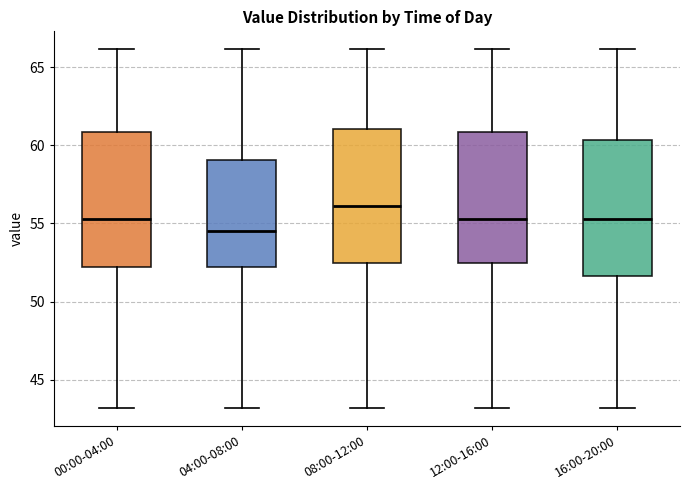

Which box's median line is the lowest?

04:00-08:00